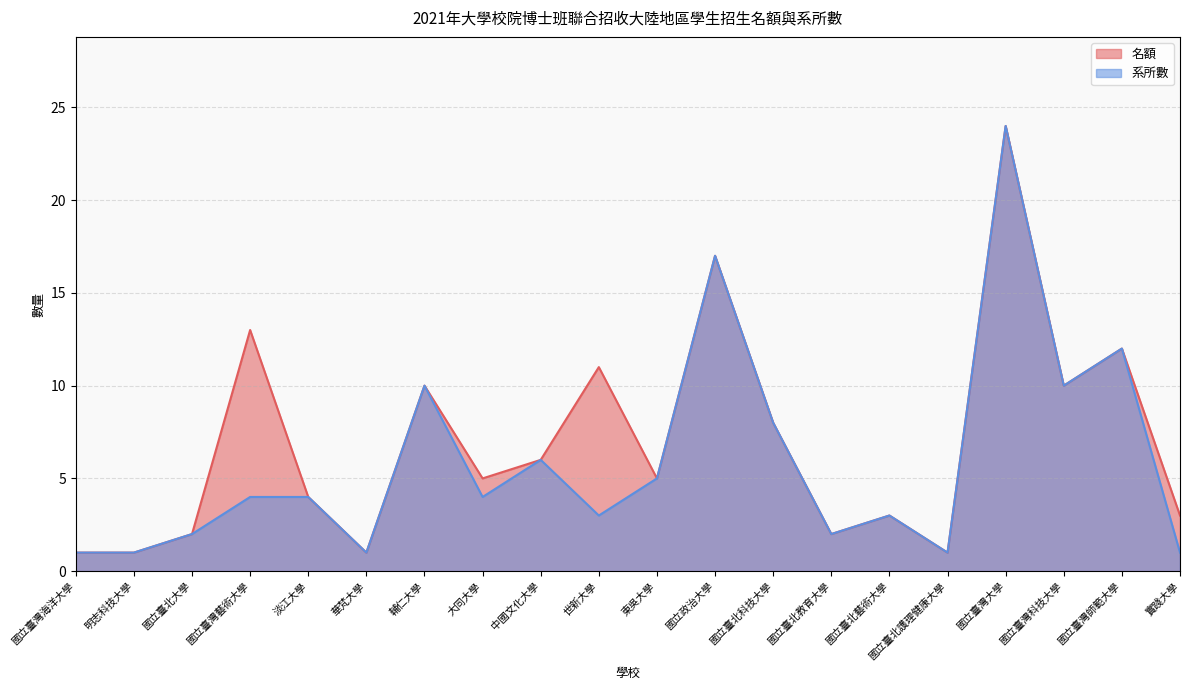

At which category does the chart reach its minimum across all series?

國立臺灣海洋大學